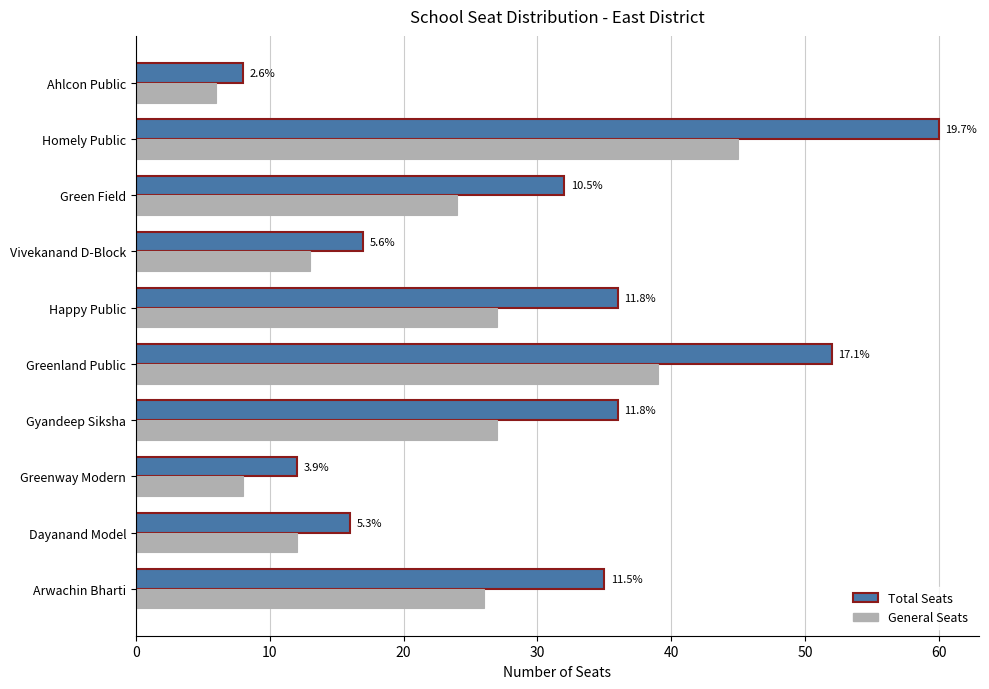

What are all the series names shown in the legend?

Total Seats, General Seats